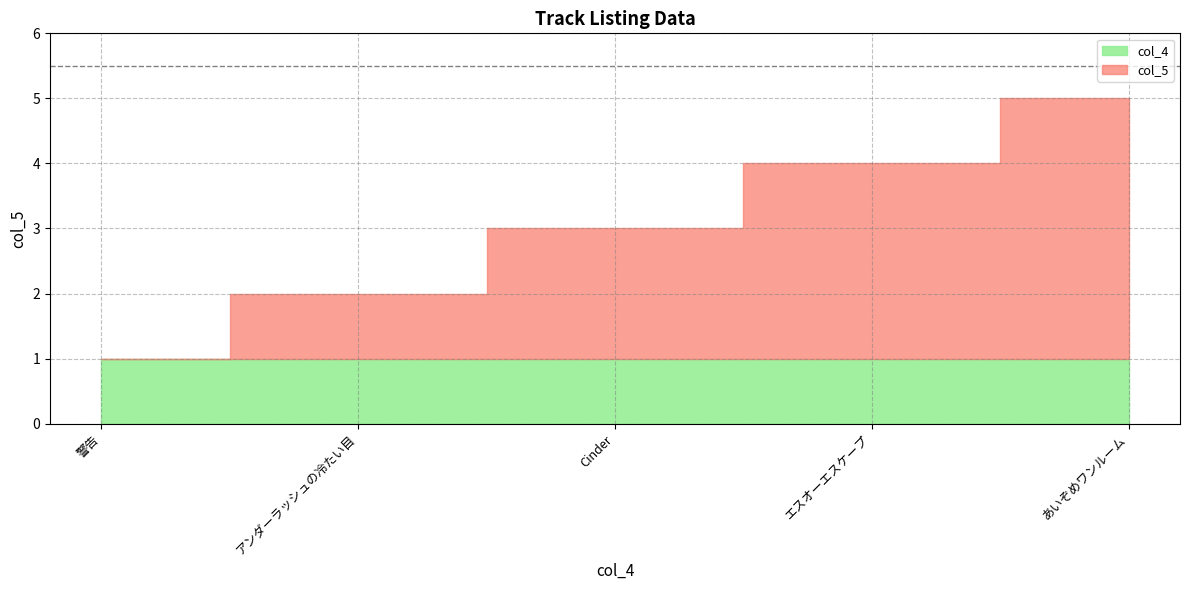

Is the value of col_5 at Cinder greater than the value of col_4 at 警告?

Yes